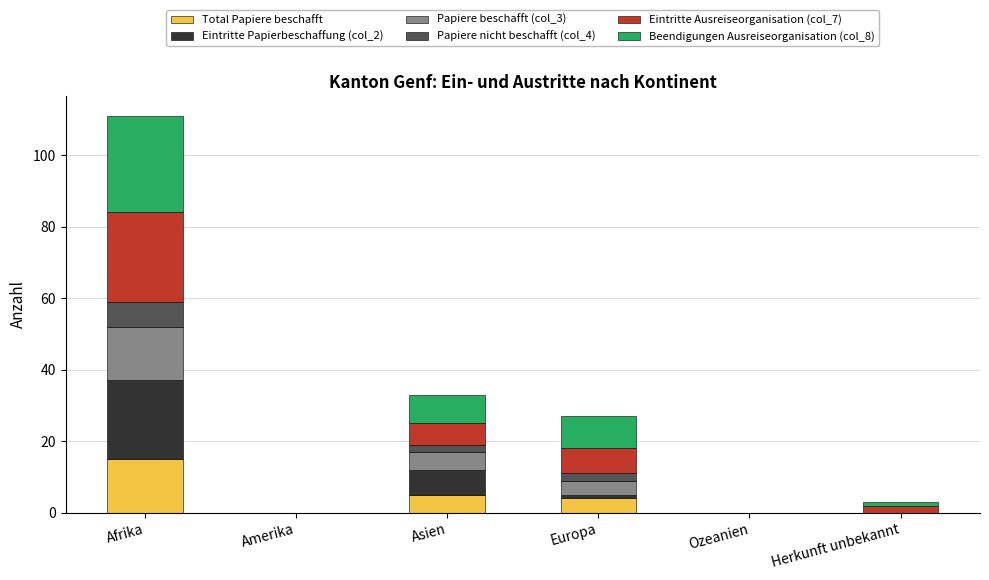

What is the highest value of the Total Papiere beschafft series?

15